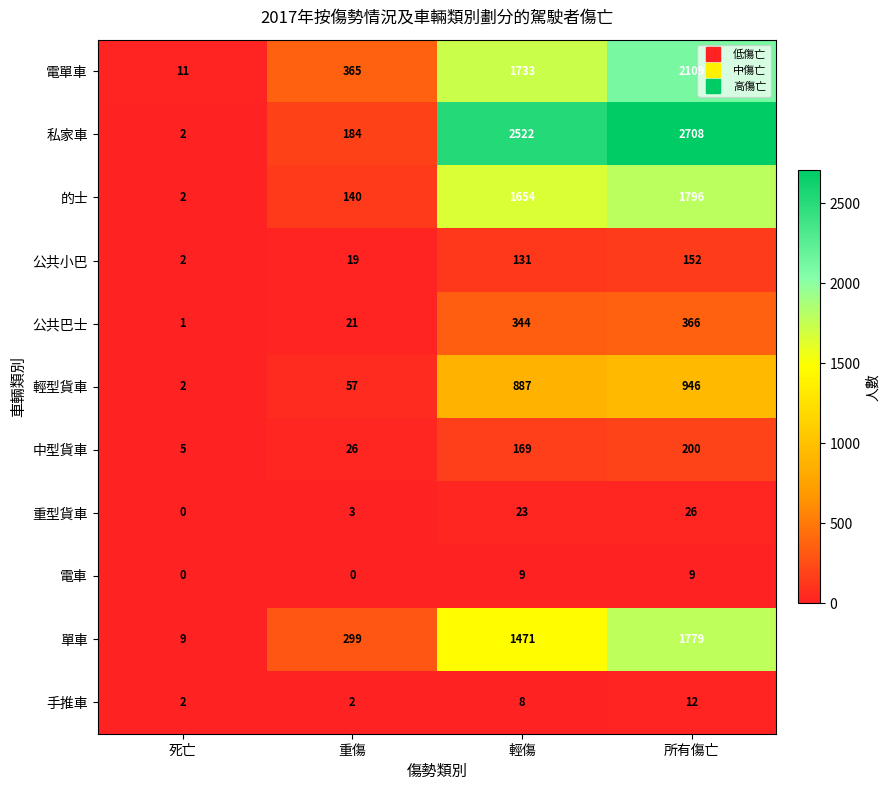

List the series in order of their peak value, lowest first.

電車, 手推車, 重型貨車, 公共小巴, 中型貨車, 公共巴士, 輕型貨車, 單車, 的士, 電單車, 私家車